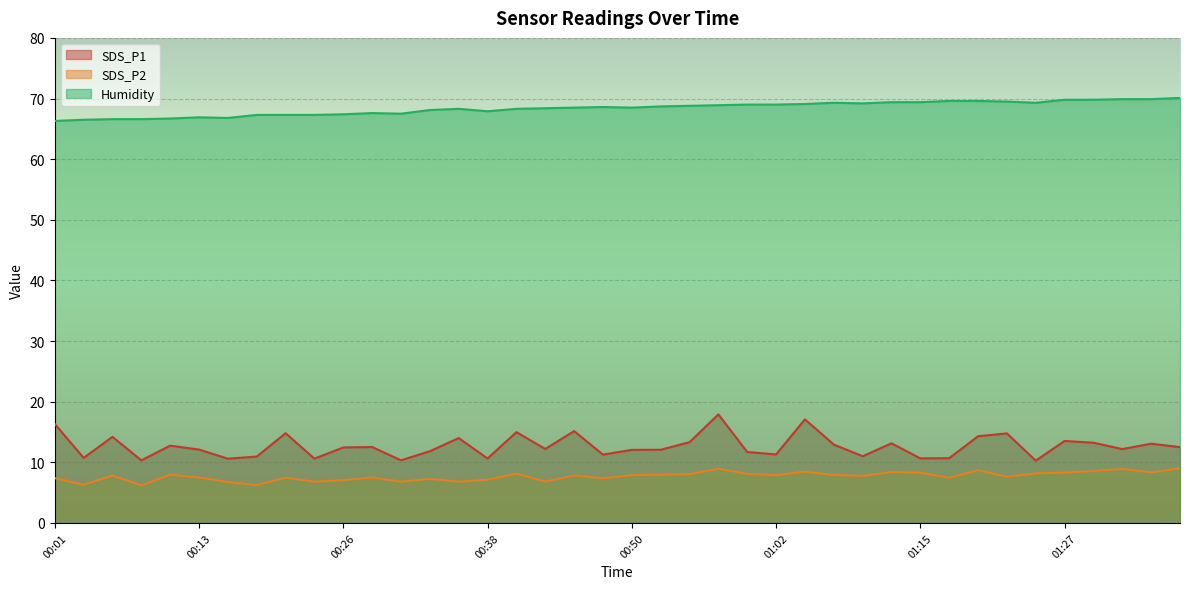

Is it true that SDS_P1 equals 4.6 at 00:21?

False